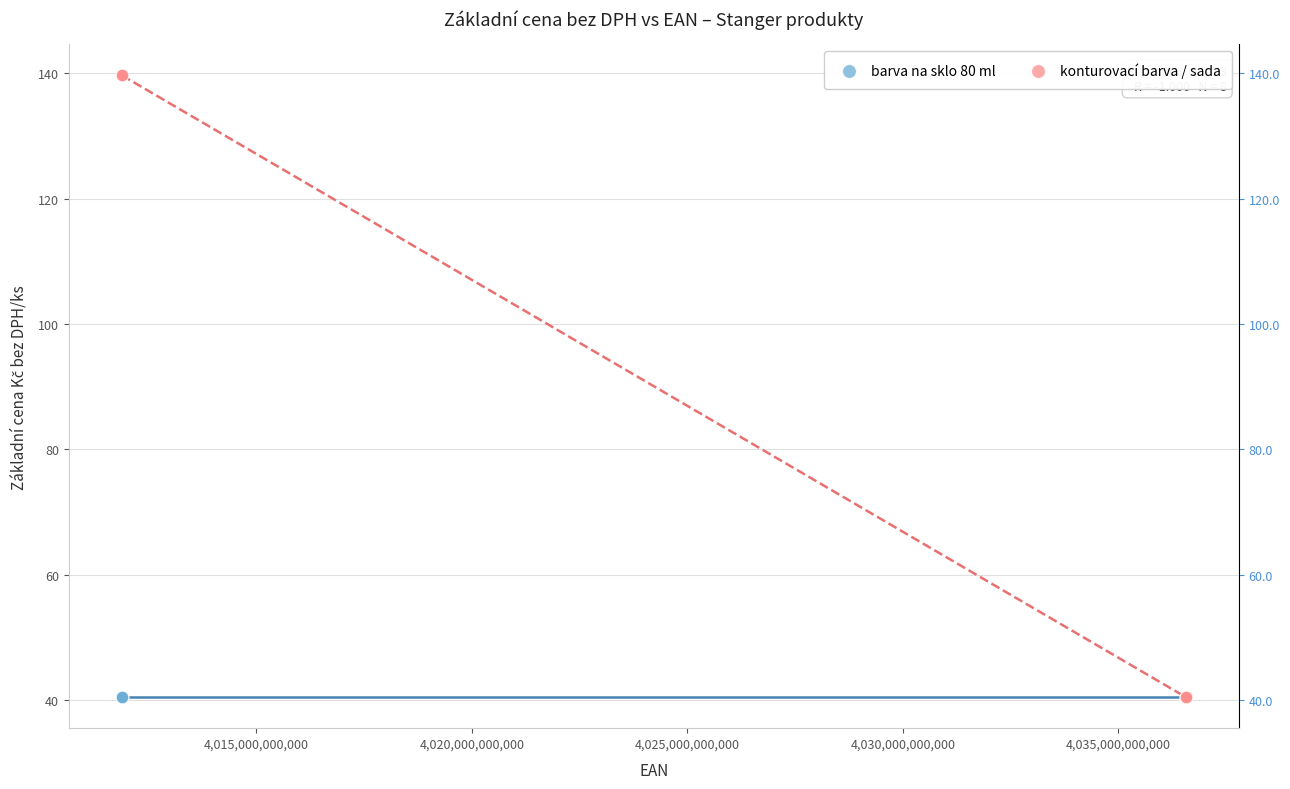

Which series reaches the maximum Y coordinate?

konturovací barva / sada